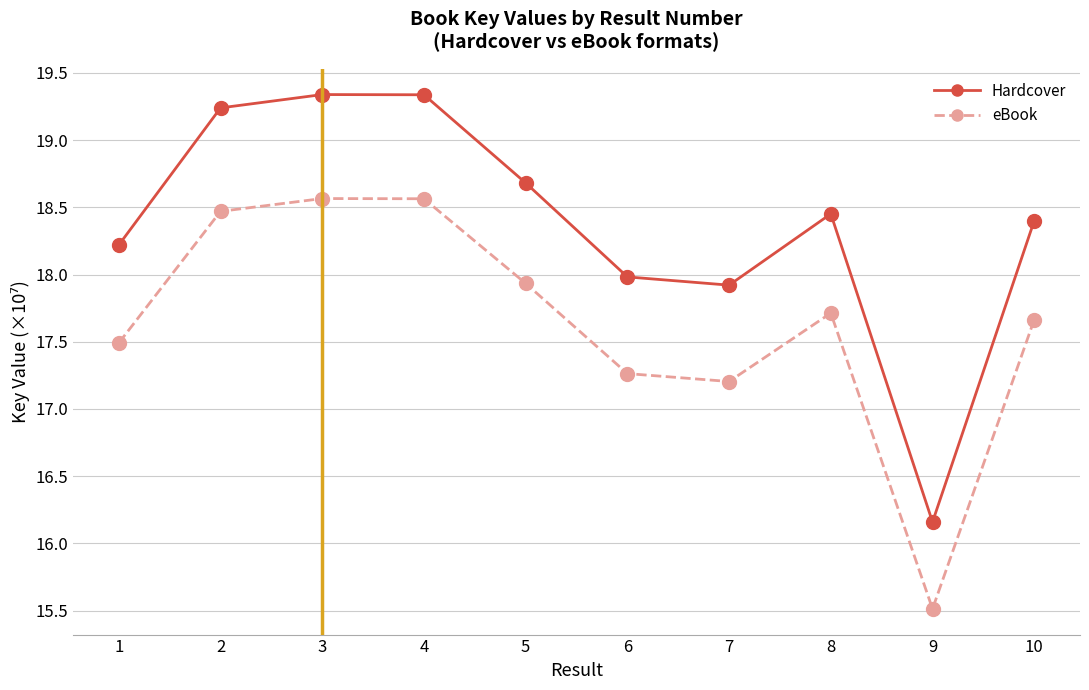

What is the sum of the Hardcover values at 9 and 5?

34.8